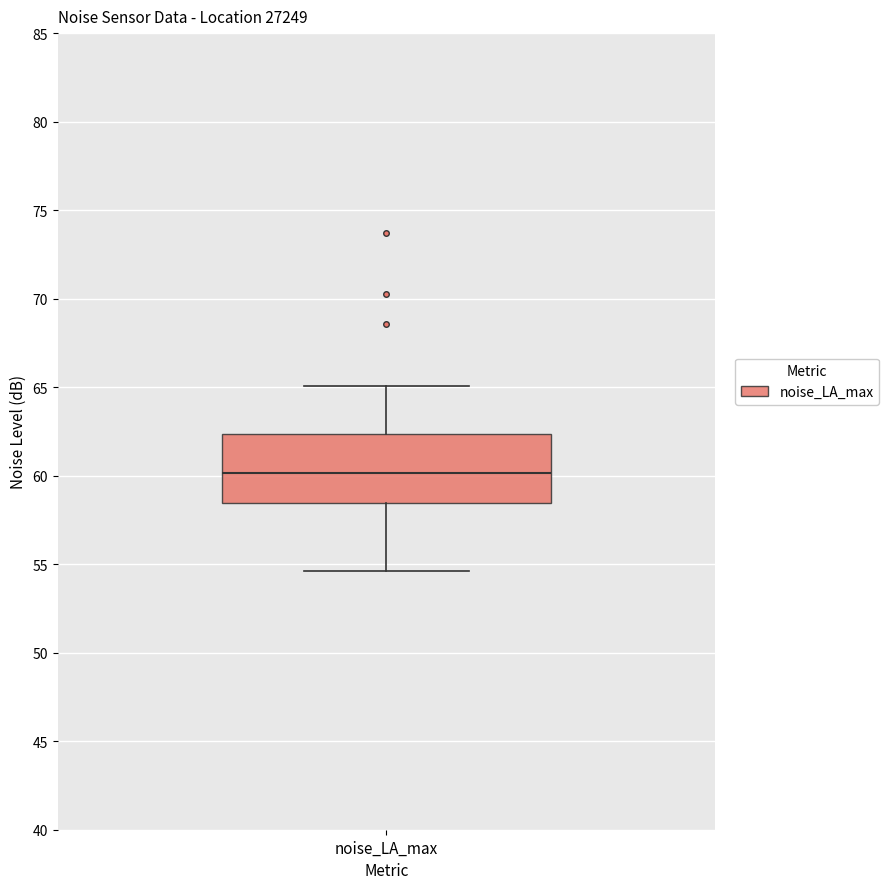

Read this box plot against the y-axis: the position of the median line, the range covered by the box, and the ends of both whiskers. The values are not printed on the chart, so give them approximately, as read against the axis.

median 60.0, box 58.5 to 62.5, whiskers 54.5 to 65.0